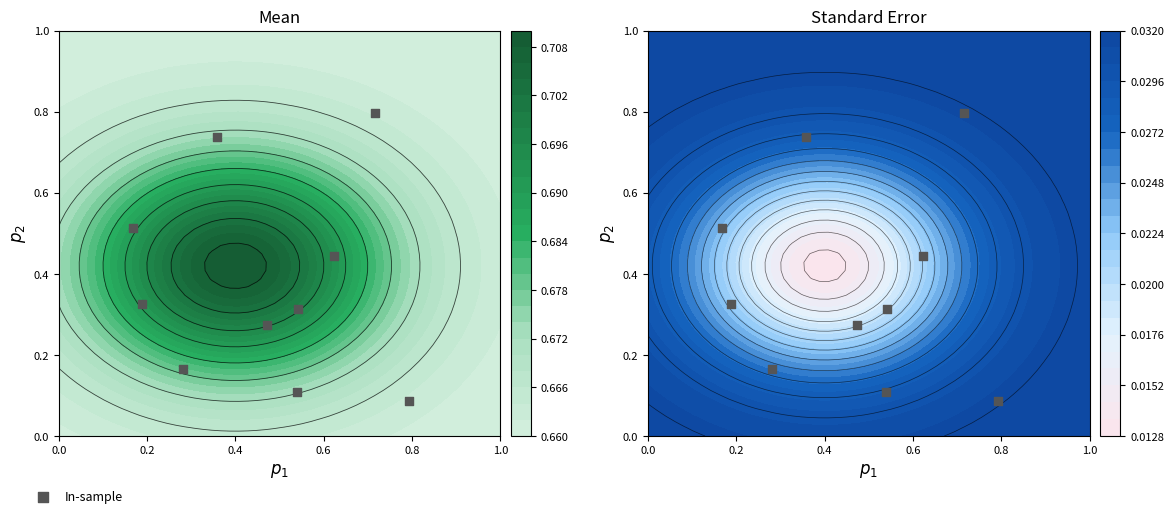

How many categories are shown in the chart?

10